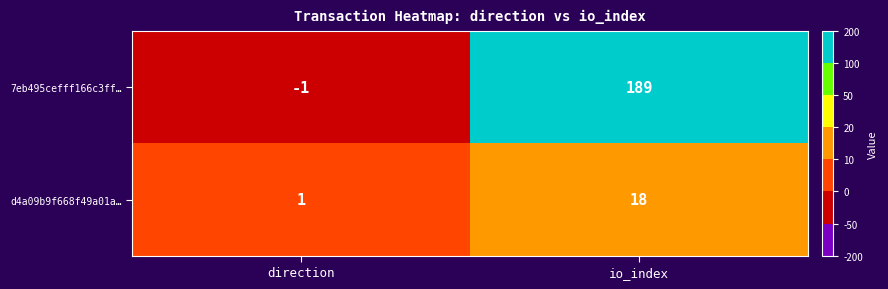

At which category is the sum across all series the highest?

io_index